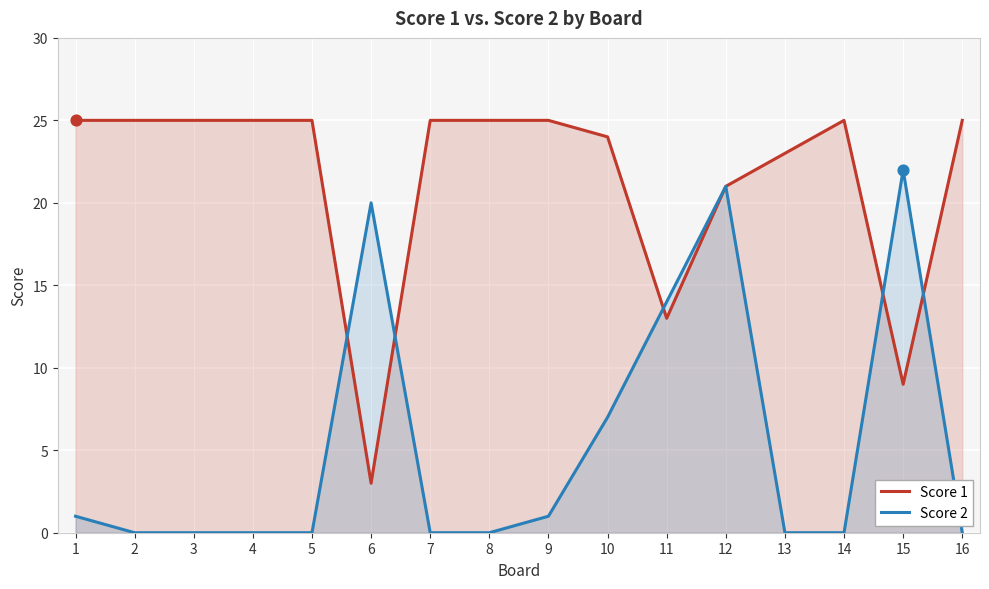

Which series reaches the minimum Y coordinate?

Score 2